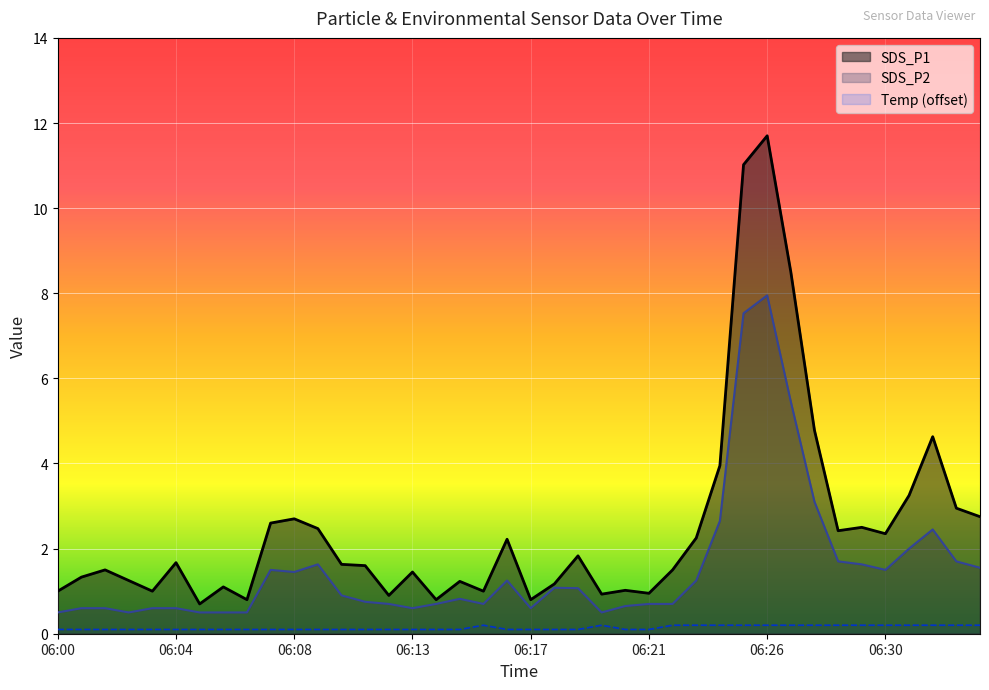

How many distinct data groups are displayed?

3